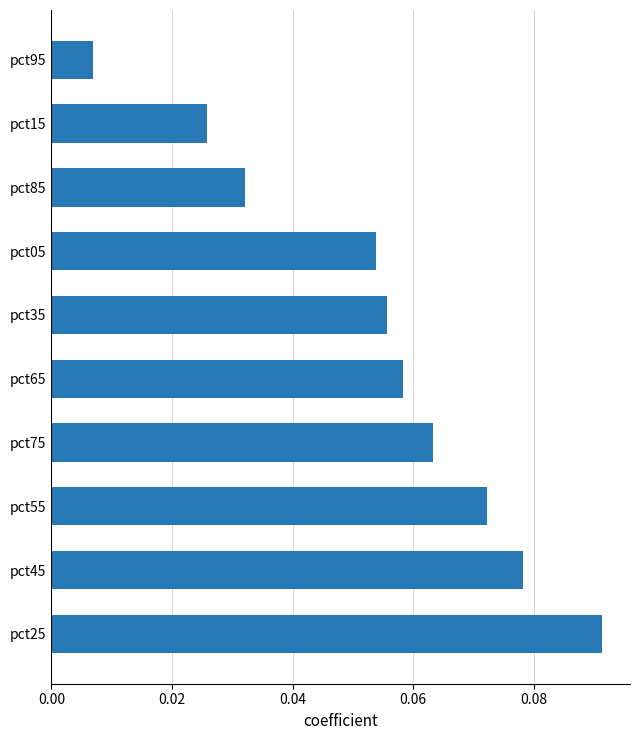

The chart shows a value of 0.2 at pct25. True or false?

False